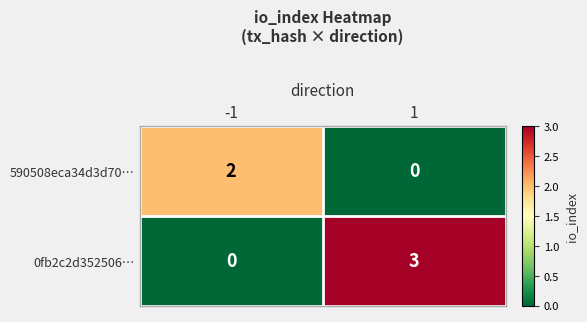

What is the total value across all series at 1?

3